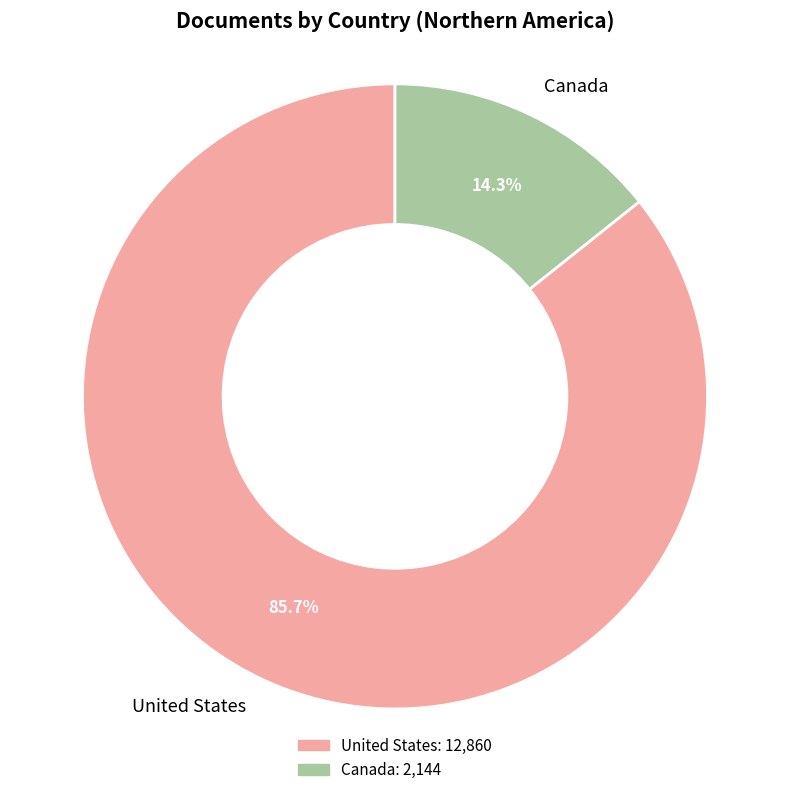

To the nearest percent, what is the difference between the largest and smallest slice percentages?

71%